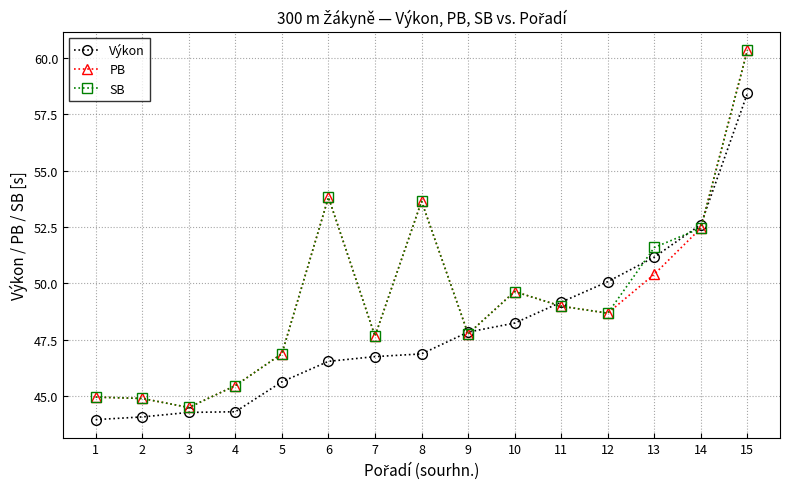

At how many categories does at least one series exceed 44?

15